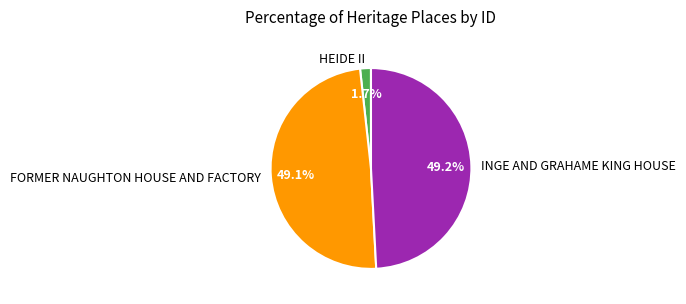

What is the smallest slice in the pie chart?

HEIDE II